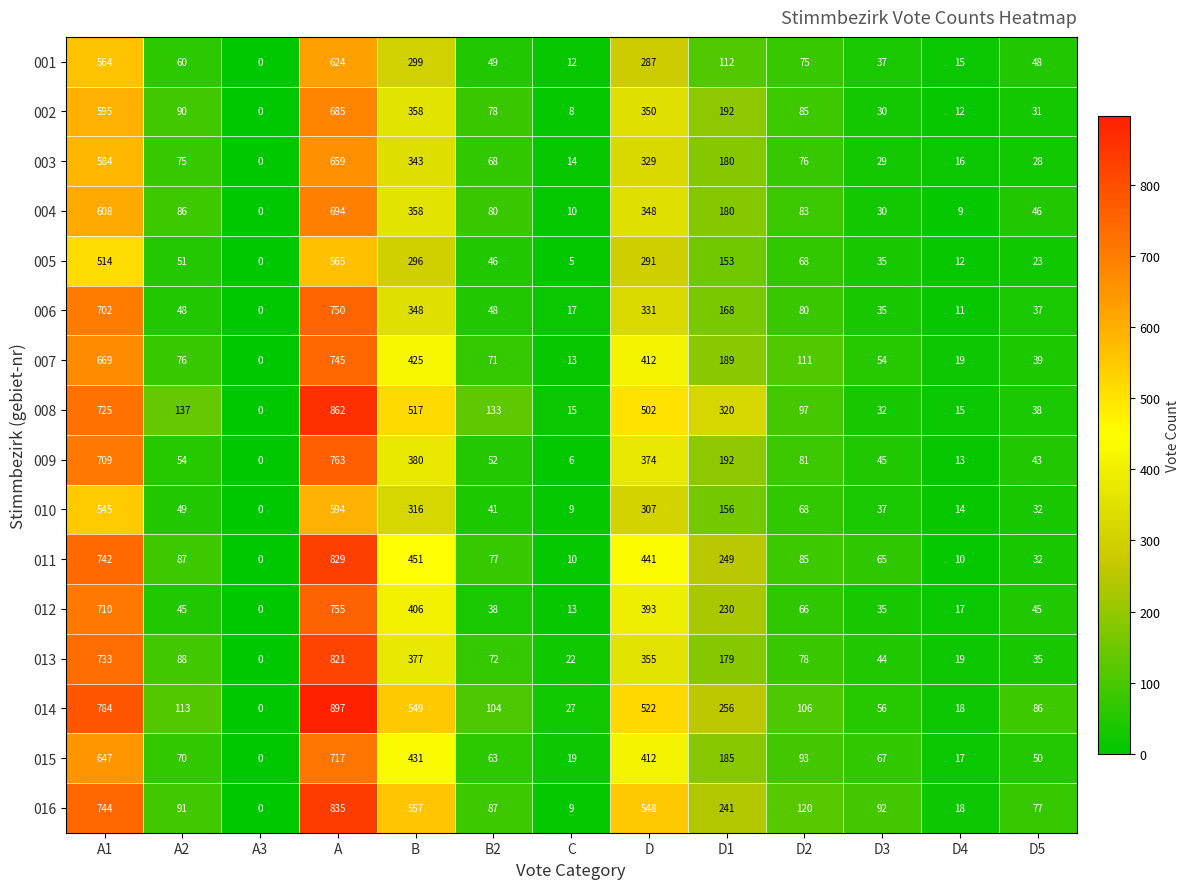

Where does the 005 series first go above 51?

A1